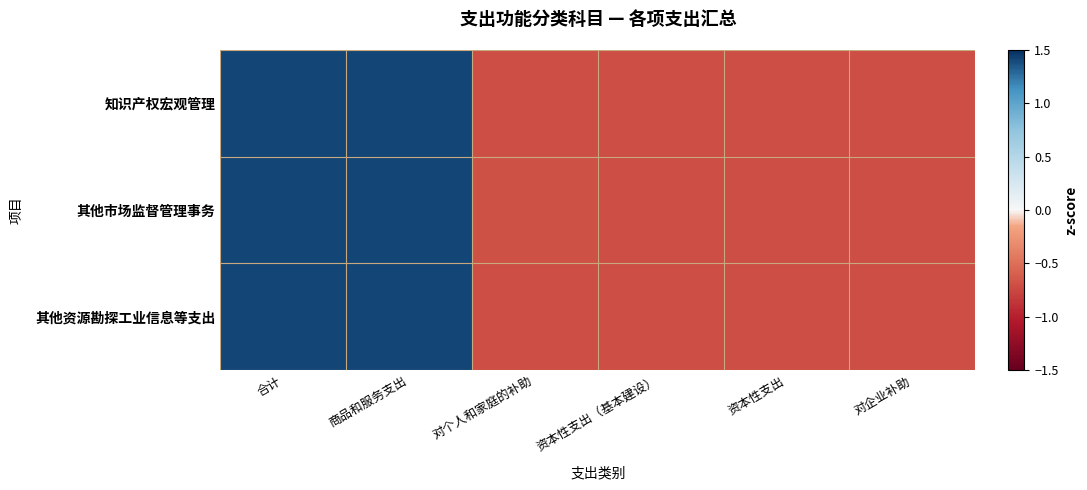

Reading right to left, transcribe all the data shown in this chart.

知识产权宏观管理: 对企业补助=-0.7	资本性支出=-0.7	资本性支出（基本建设）=-0.7	对个人和家庭的补助=-0.7	商品和服务支出=1.4	合计=1.4
其他市场监督管理事务: 对企业补助=-0.7	资本性支出=-0.7	资本性支出（基本建设）=-0.7	对个人和家庭的补助=-0.7	商品和服务支出=1.4	合计=1.4
其他资源勘探工业信息等支出: 对企业补助=-0.7	资本性支出=-0.7	资本性支出（基本建设）=-0.7	对个人和家庭的补助=-0.7	商品和服务支出=1.4	合计=1.4